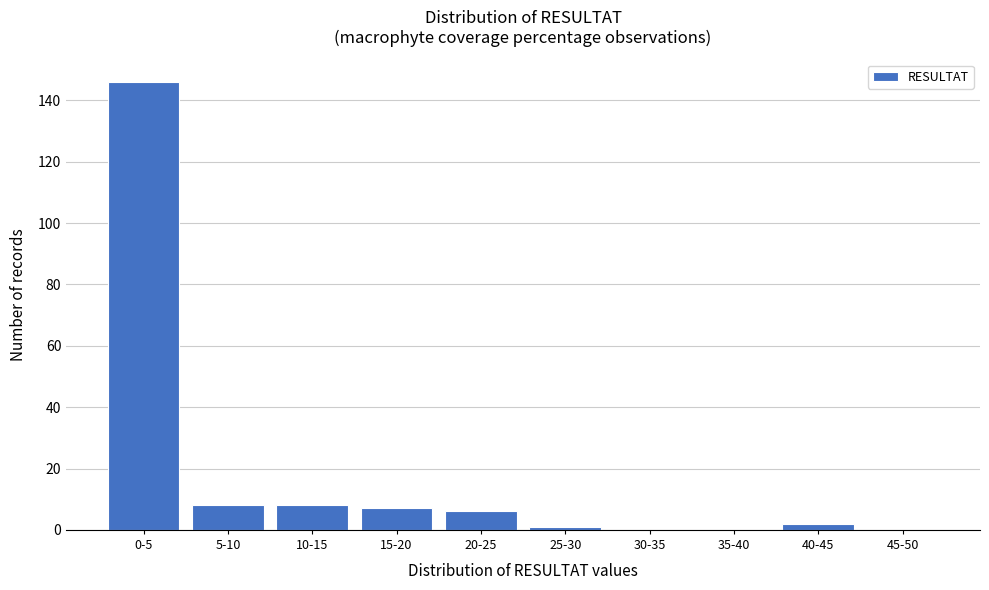

Reading left to right, transcribe all the data shown in this chart.

0-5=146	5-10=8	10-15=8	15-20=7	20-25=6	25-30=1	30-35=0	35-40=0	40-45=2	45-50=0